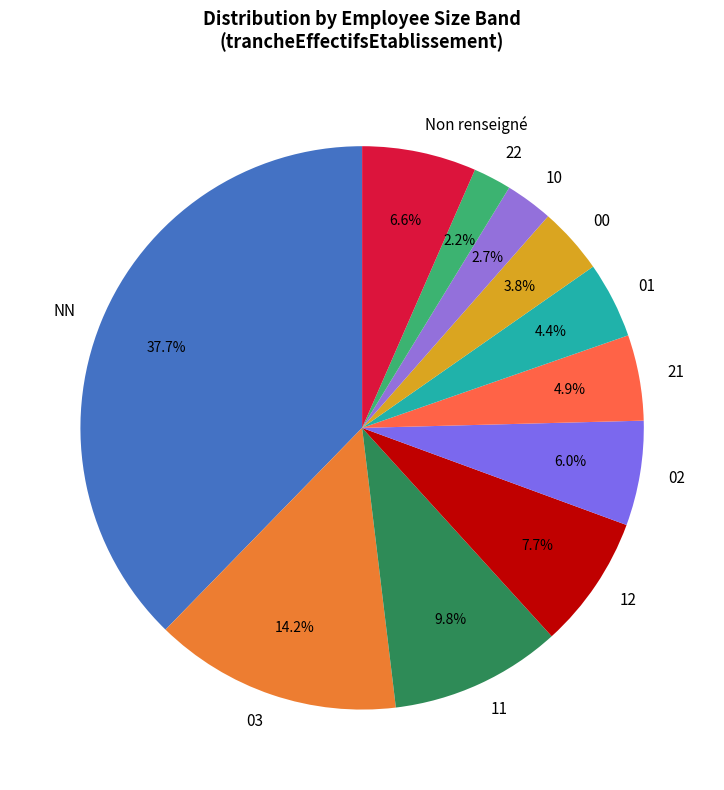

How many slices are in this pie chart?

11